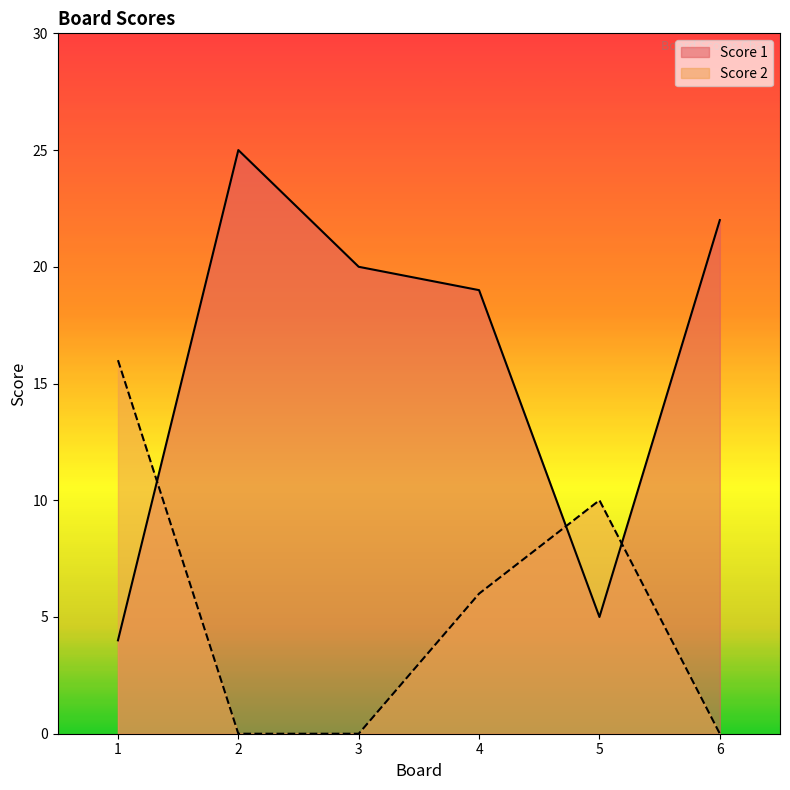

True or false: Score 1 and Score 2 cross at least once.

True